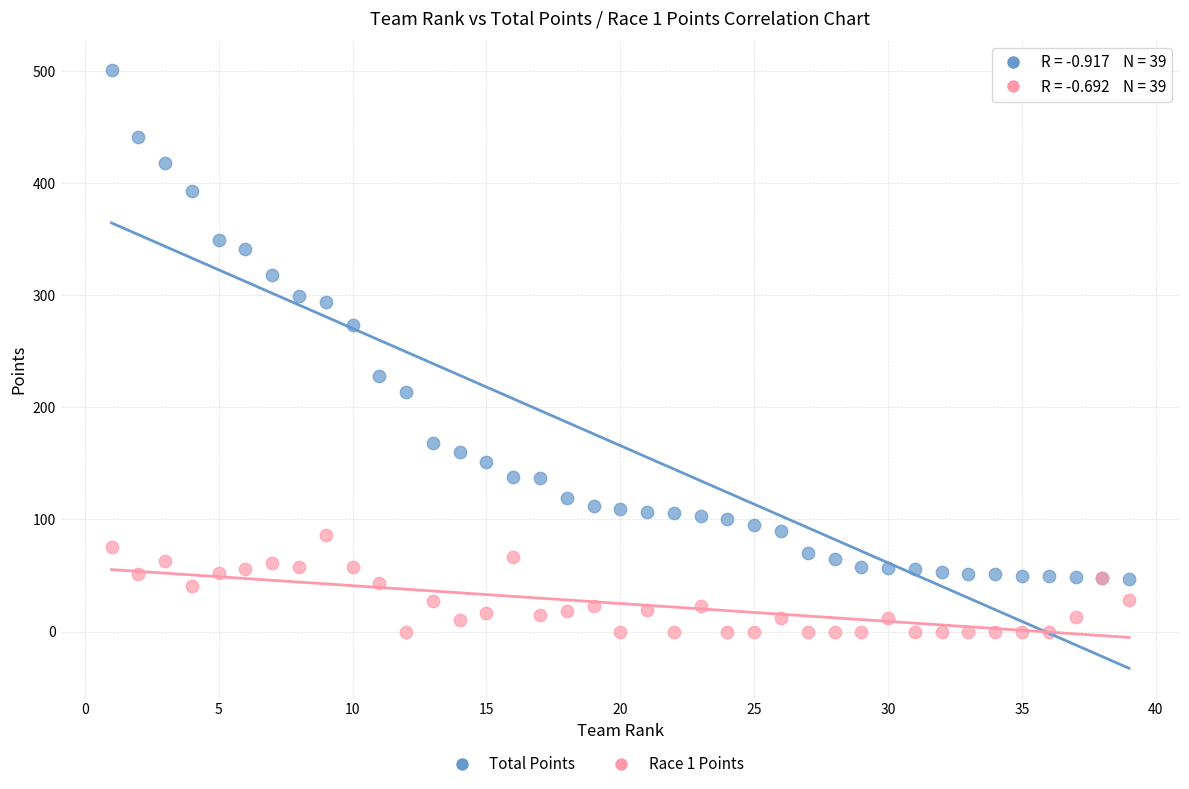

Which series contains the lowest Y value?

Race 1 Points